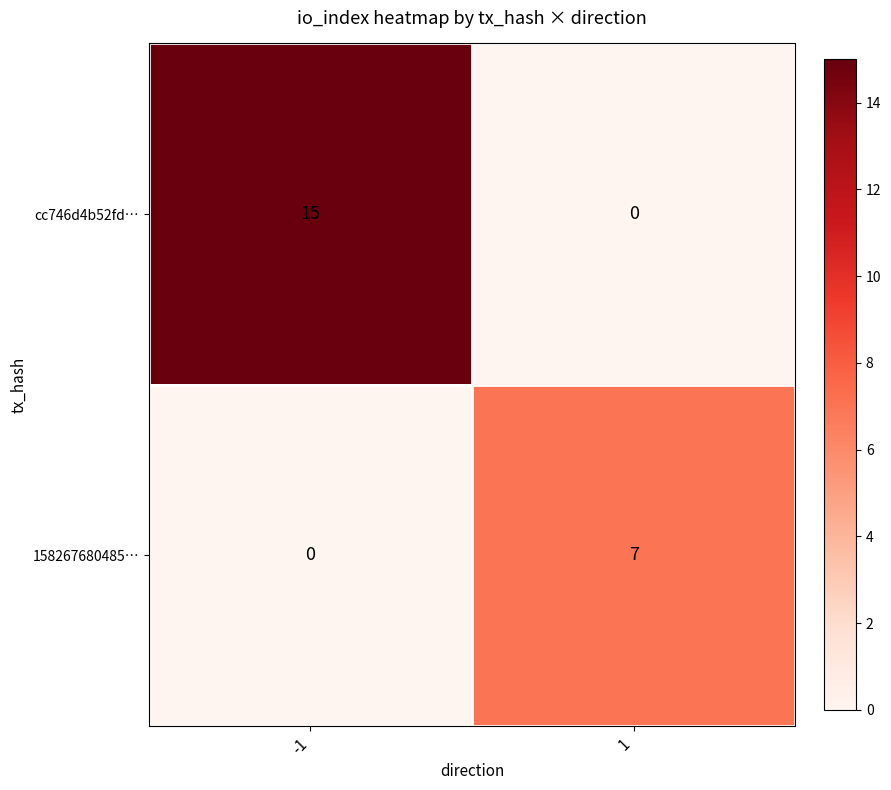

What is the difference between the cc746d4b52fd… values at -1 and 1?

15